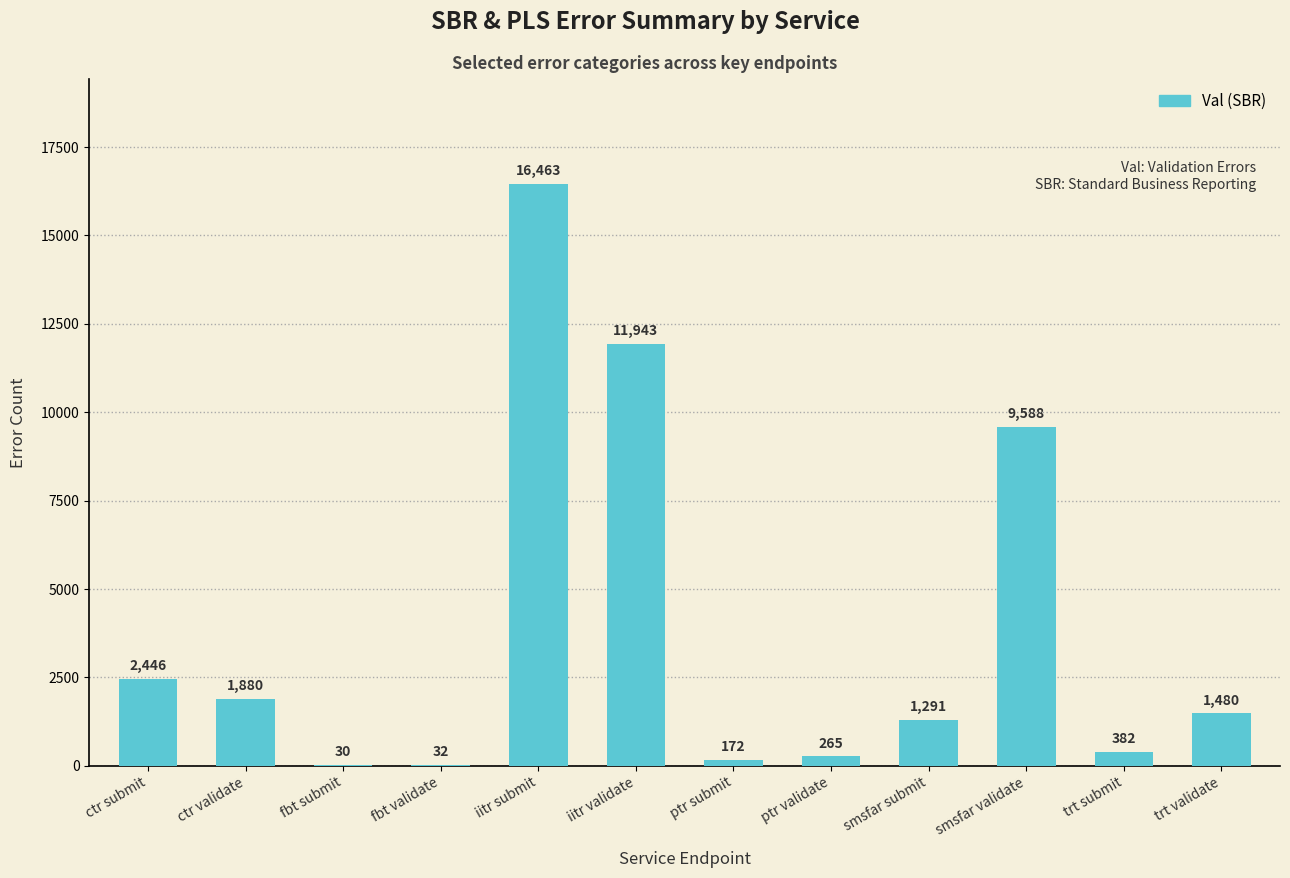

Which label corresponds to the largest value in the chart?

iitr submit